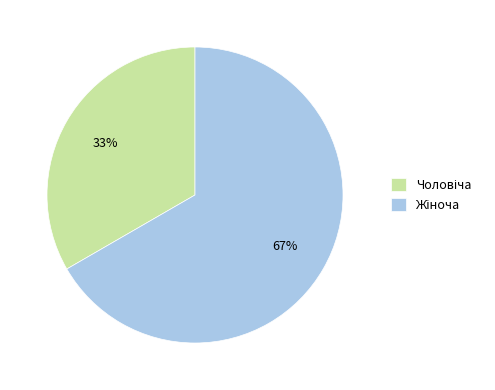

To the nearest percent, what is the average slice percentage?

50%